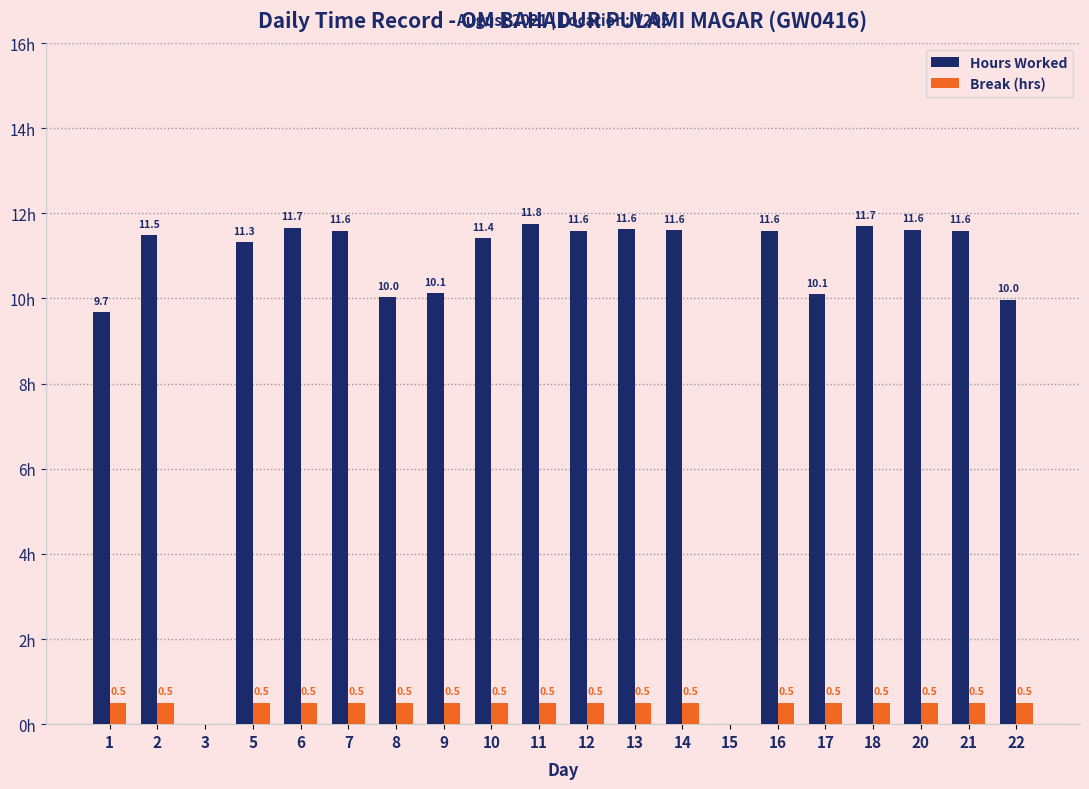

Which series has the largest total across all categories?

Hours Worked